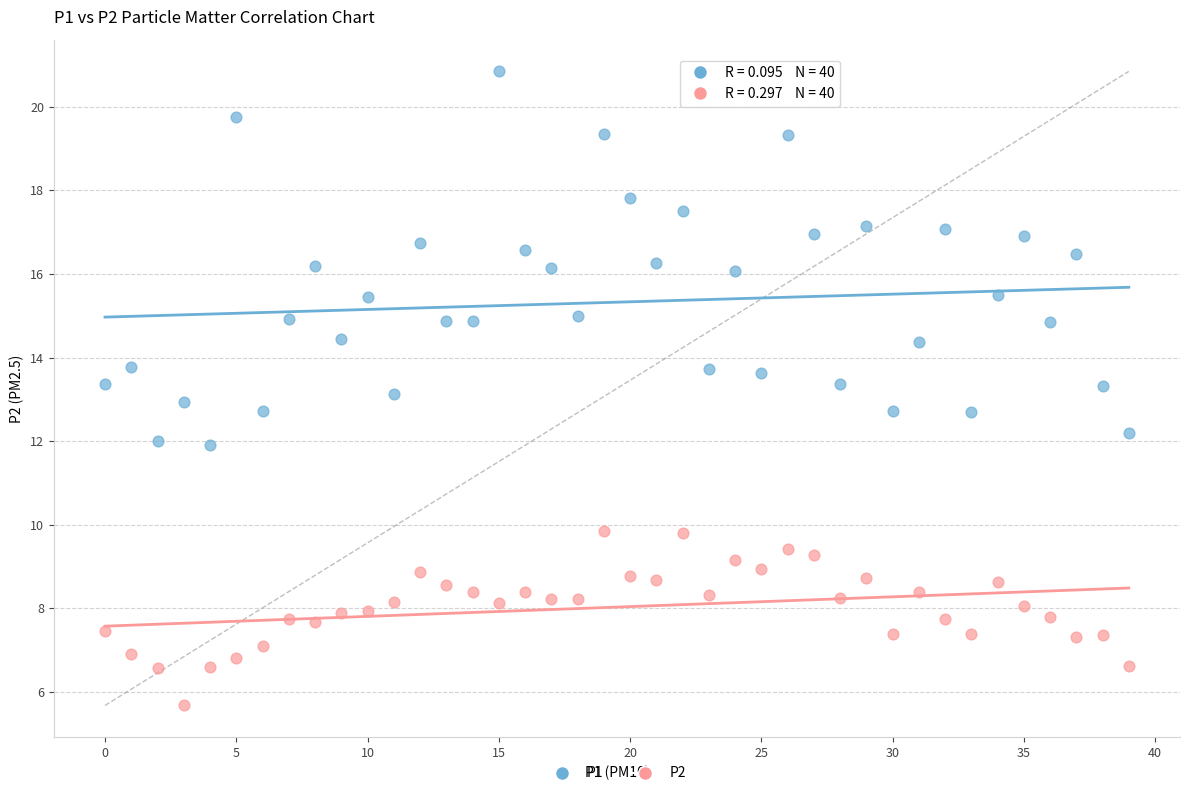

Which series has the largest Y range (max minus min)?

P1